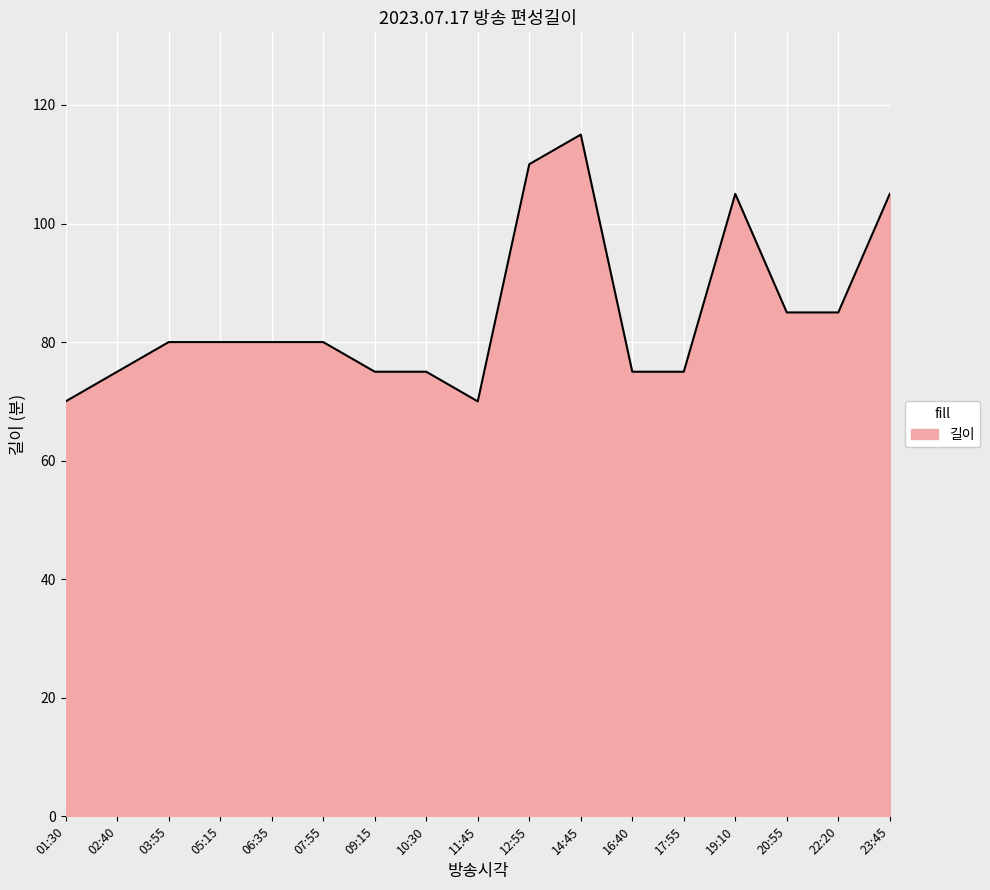

The chart shows a value of 75 at 16:40. True or false?

True